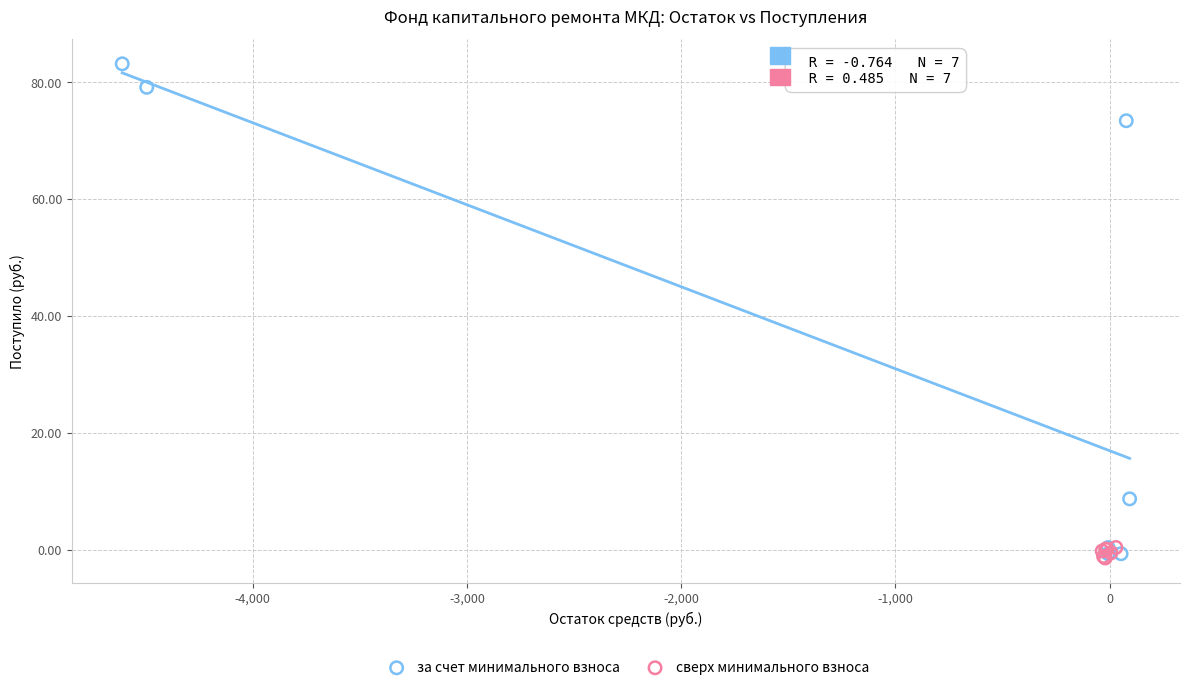

Which series reaches the maximum Y coordinate?

за счет минимального взноса